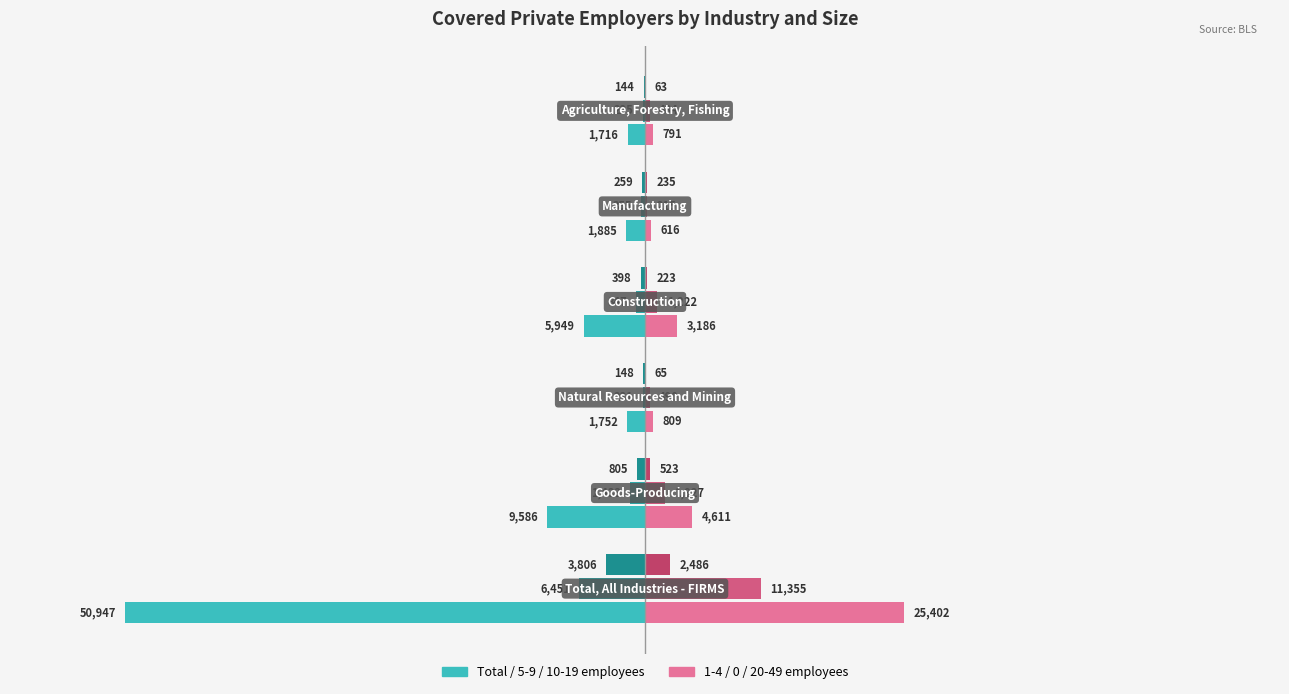

The chart shows a value of -1.1 at 2. True or false?

False